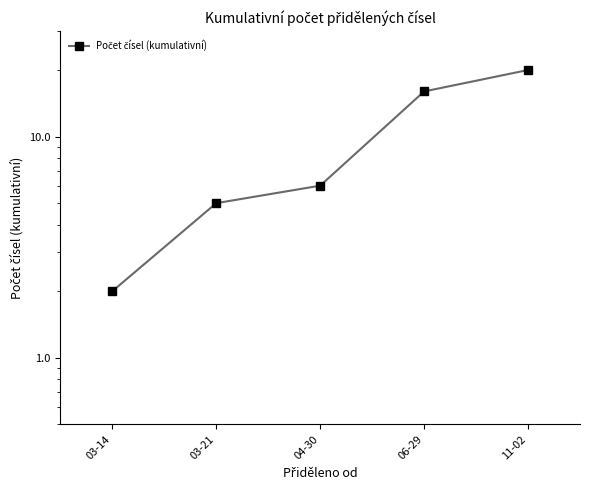

What is the ratio of the value at 11-02 to the value at 06-29?

1.2